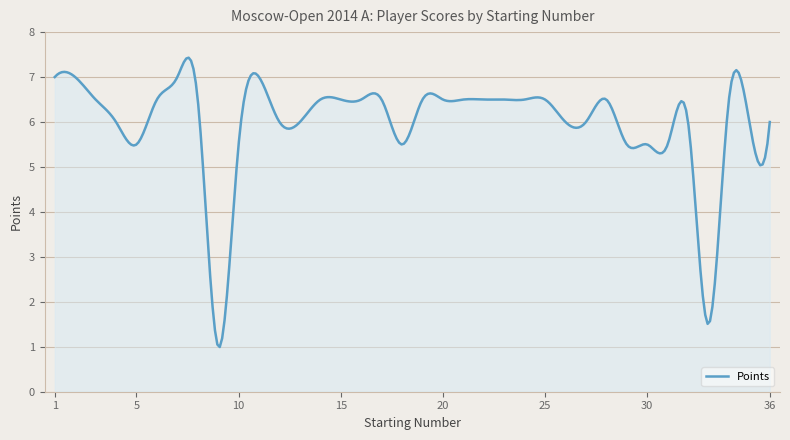

What is the difference between the maximum and minimum values?

6.4